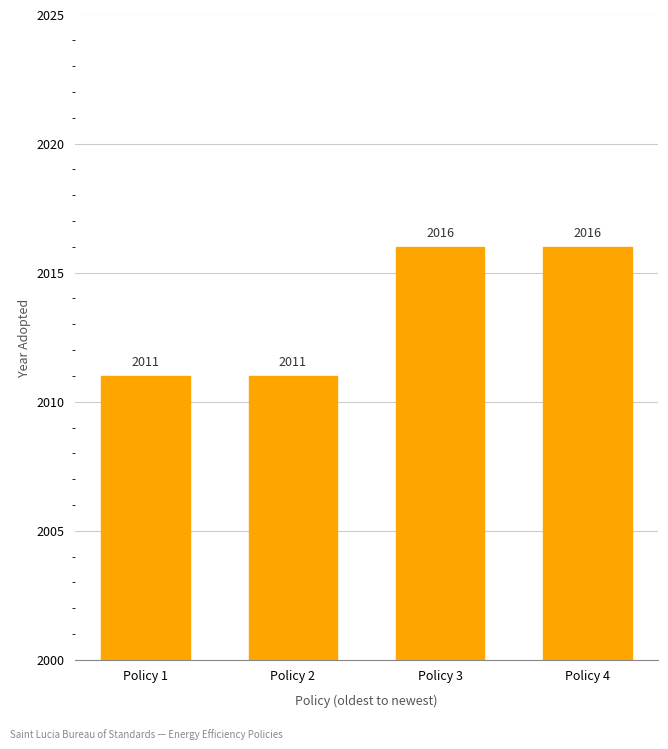

Count the values in the range 2011 to 2016.

4